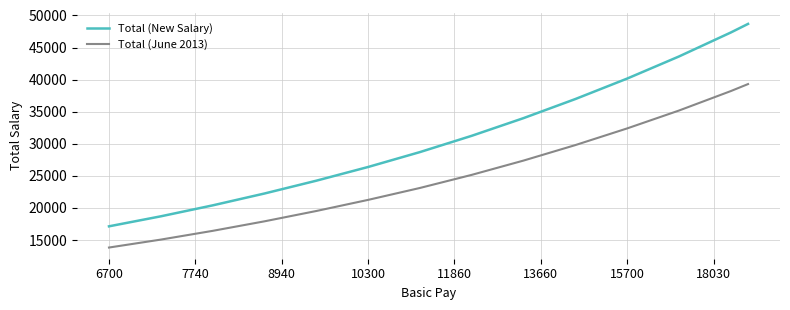

Which series has the widest spread of values?

Total (New Salary)